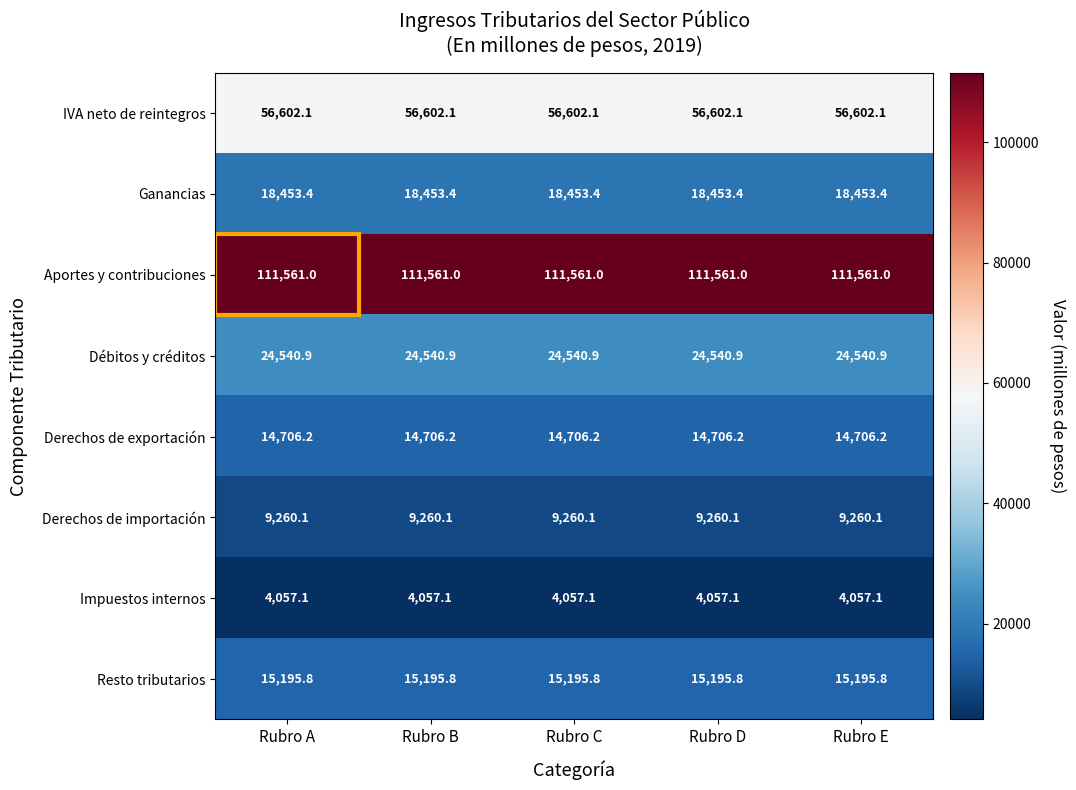

Which series has the largest total across all categories?

Aportes y contribuciones